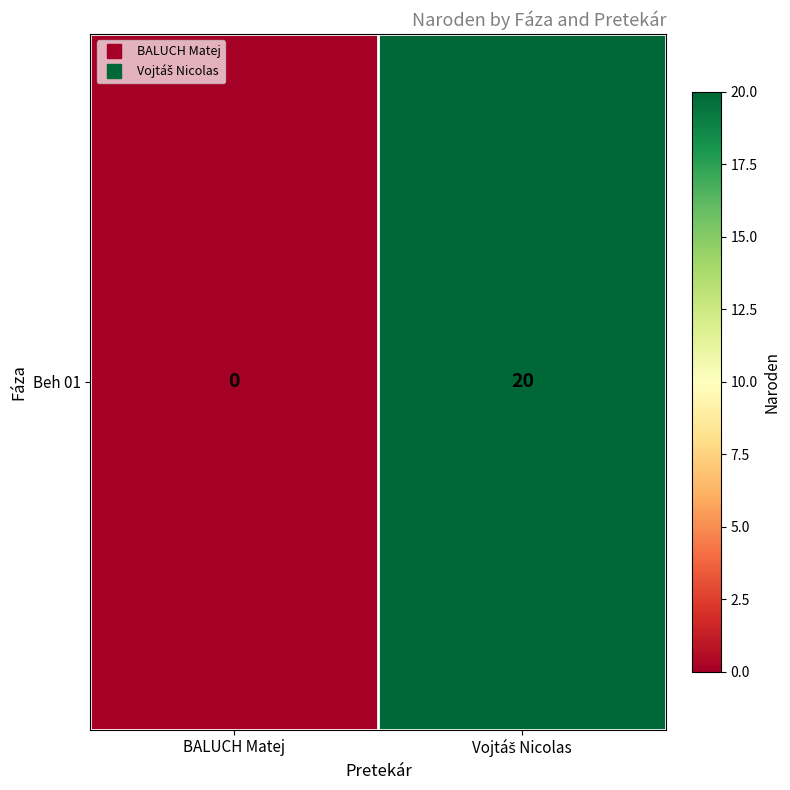

The value at Vojtáš Nicolas is 20. True or false?

True